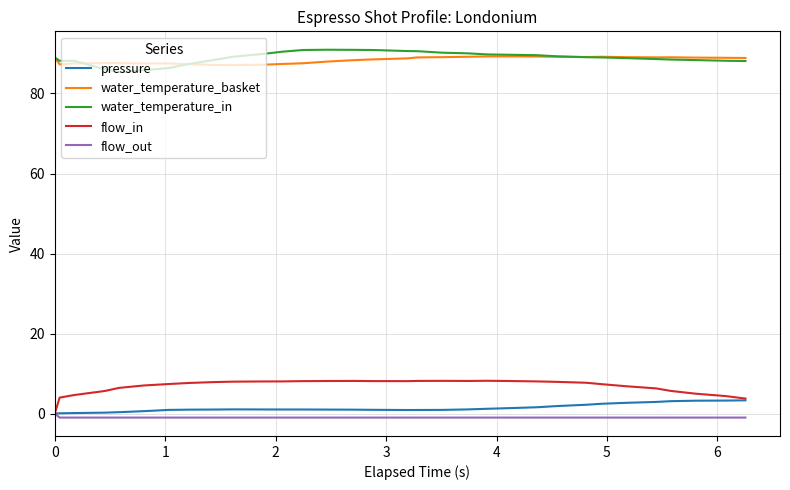

True or false: water_temperature_basket and pressure cross at least once.

False